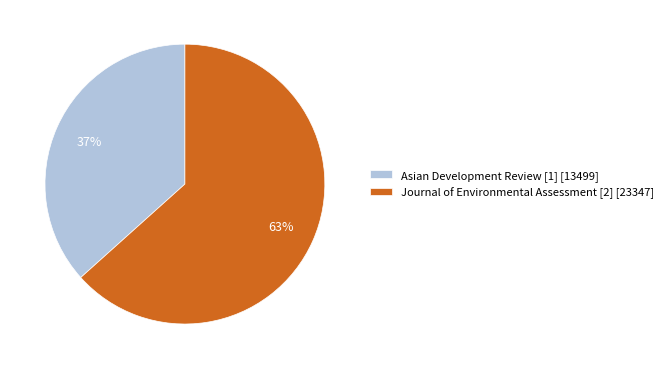

Combined, do Journal of Environmental Assessment [2] and Asian Development Review [1] account for over 50%?

Yes